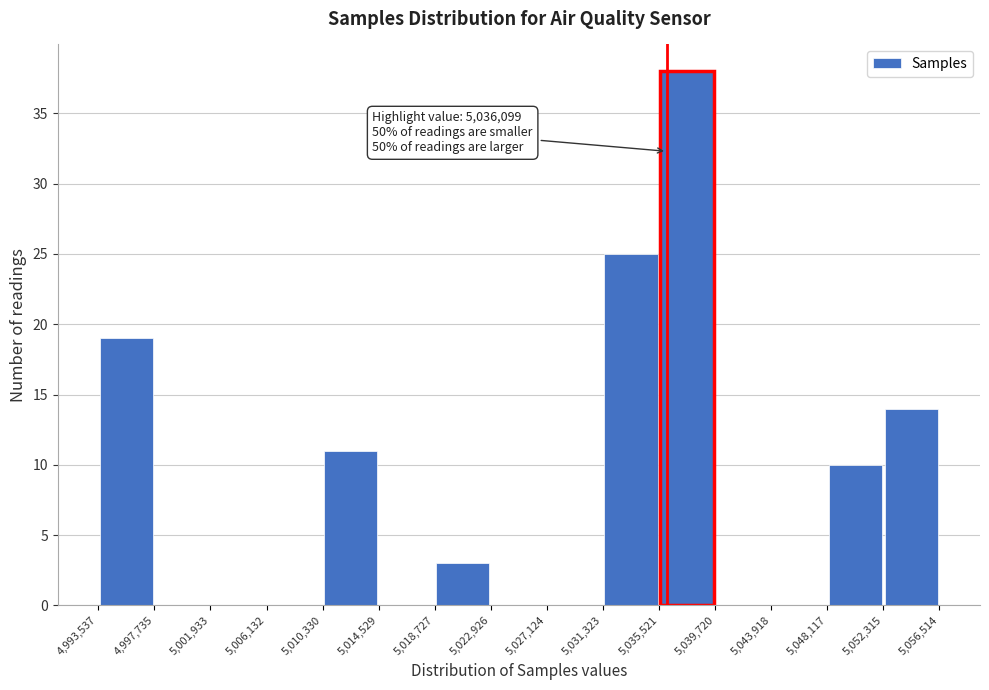

Over which range of the x-axis is the bar tallest?

5,035,521 to 5,039,720